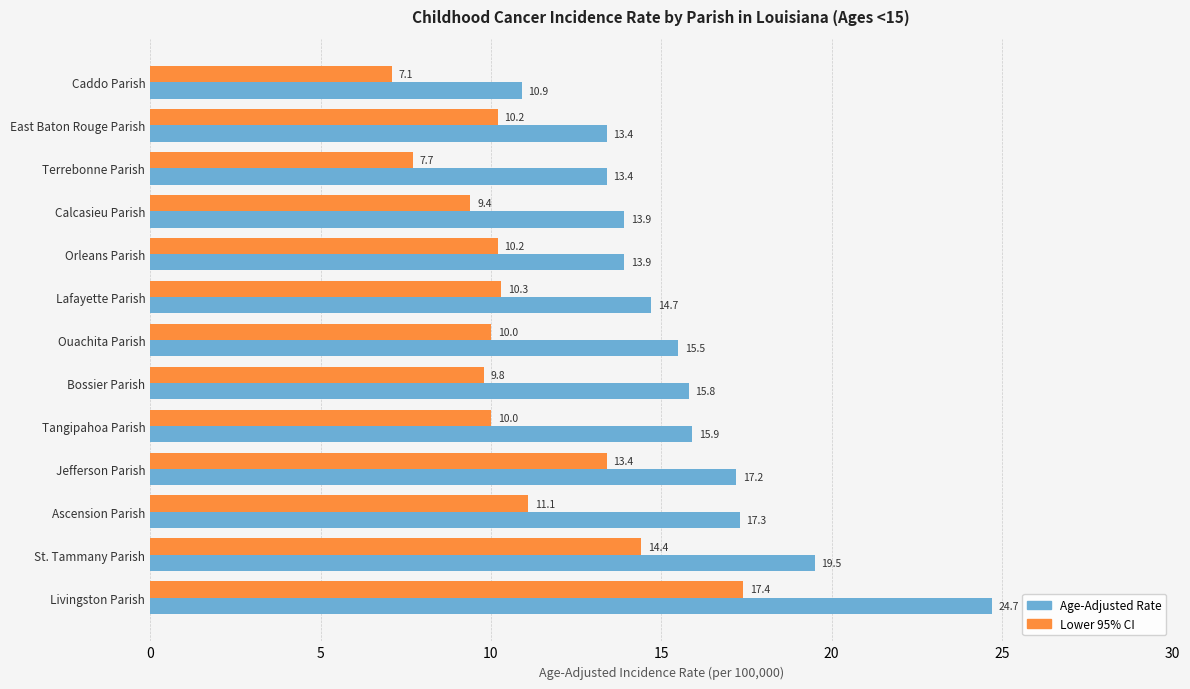

True or false: Age-Adjusted Rate has a value of 13.9 at Calcasieu Parish.

True